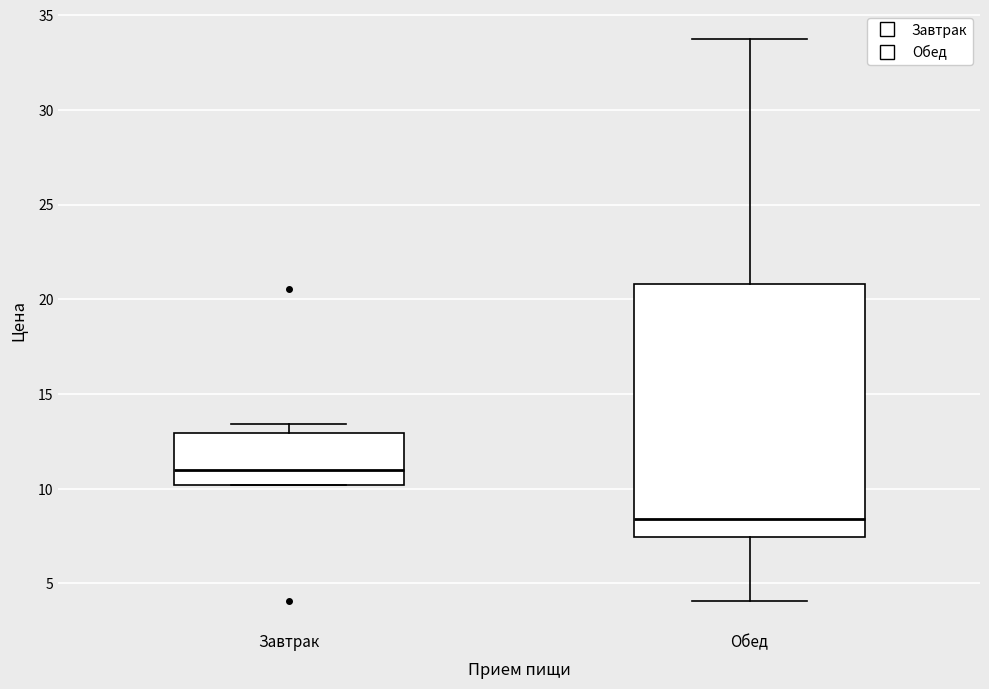

Which box has the lowest median line?

Обед